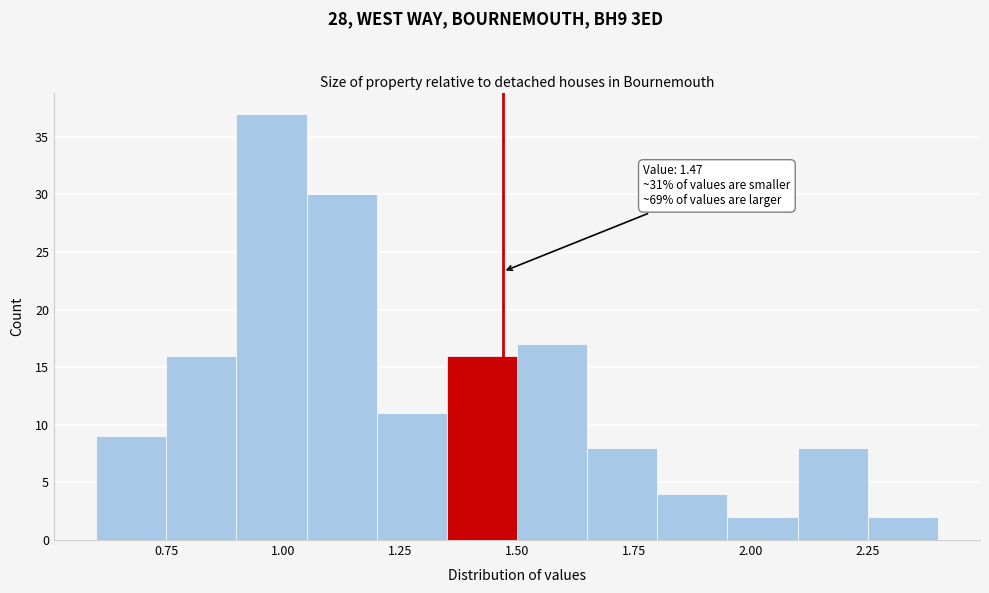

Read against the x-axis, roughly where is the centre of the tallest bar?

1.00